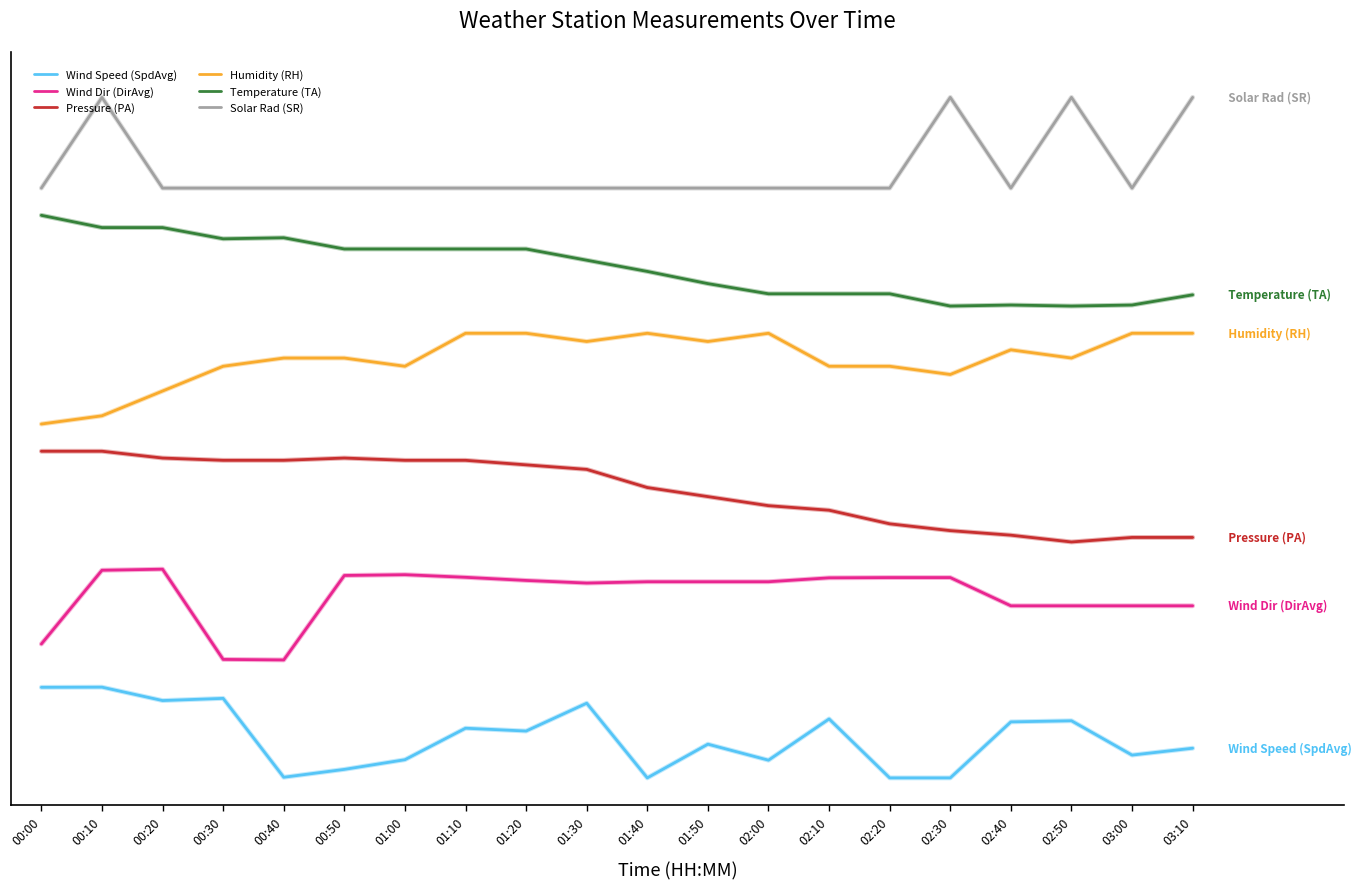

At which category is the sum across all series the highest?

00:10